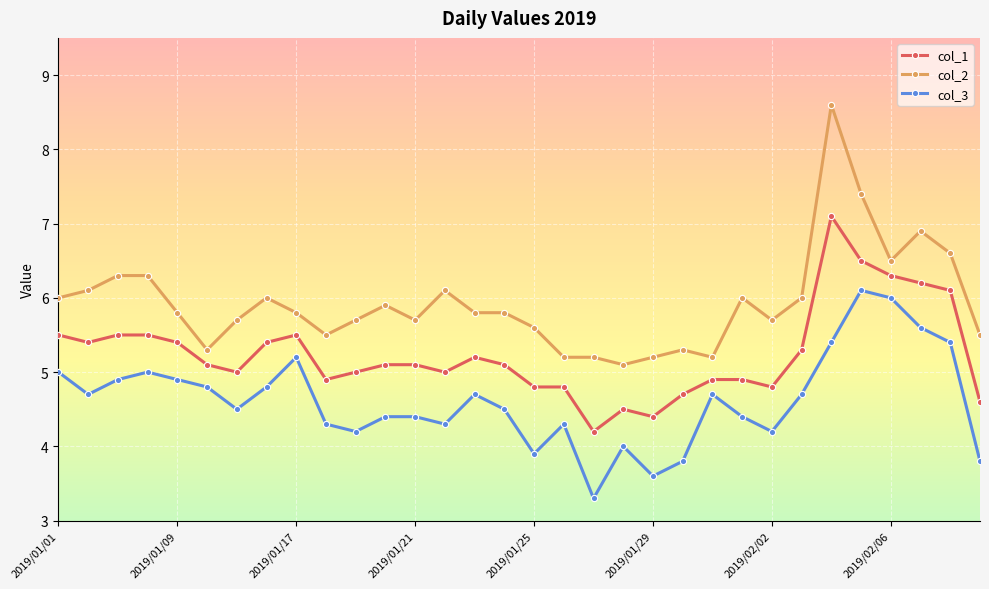

True or false: col_1 and col_3 cross at least once.

False